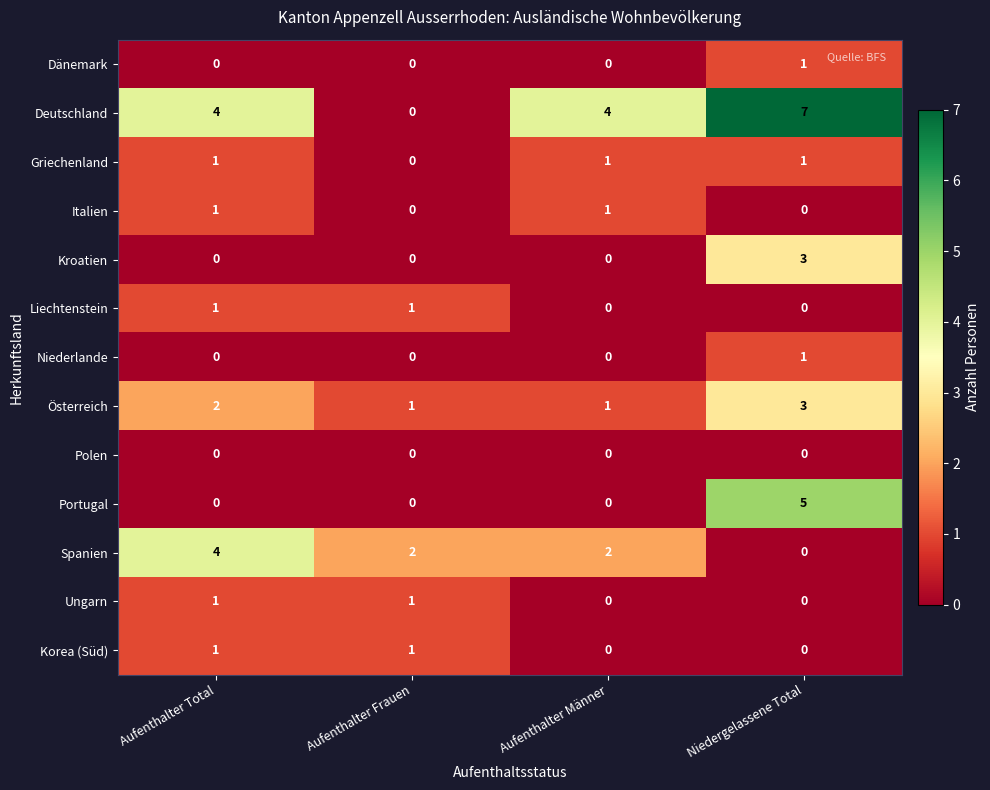

Which series has the widest spread of values?

Deutschland